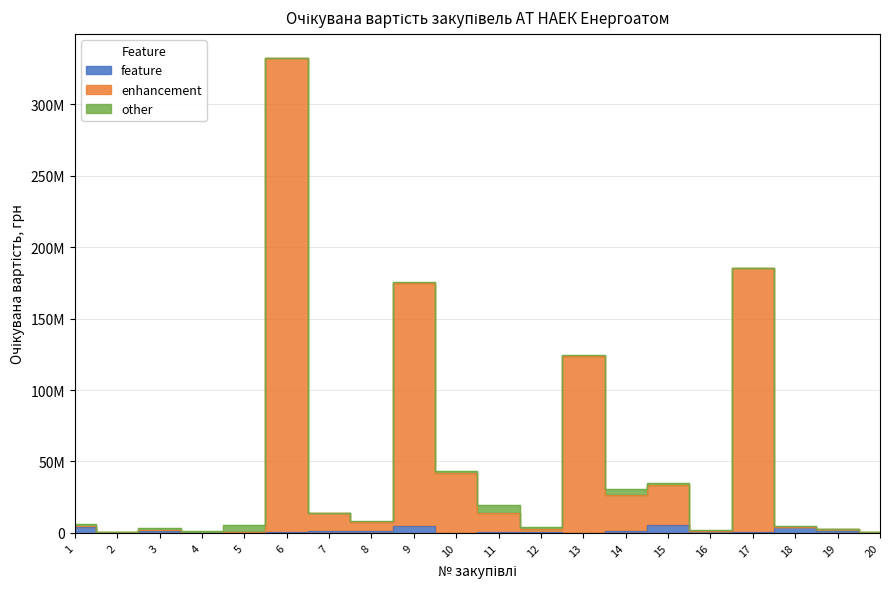

What is the difference between the second highest and second lowest values in the enhancement series?

184974969.5